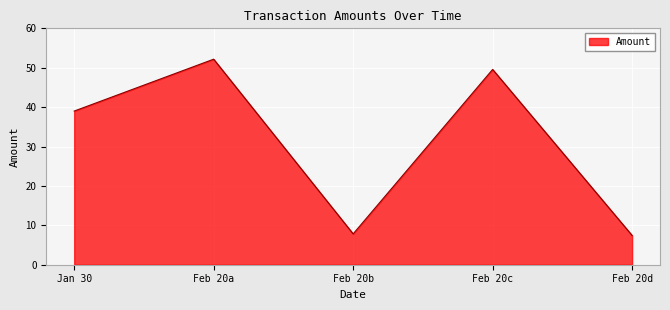

What is the sum of all values?

156.0